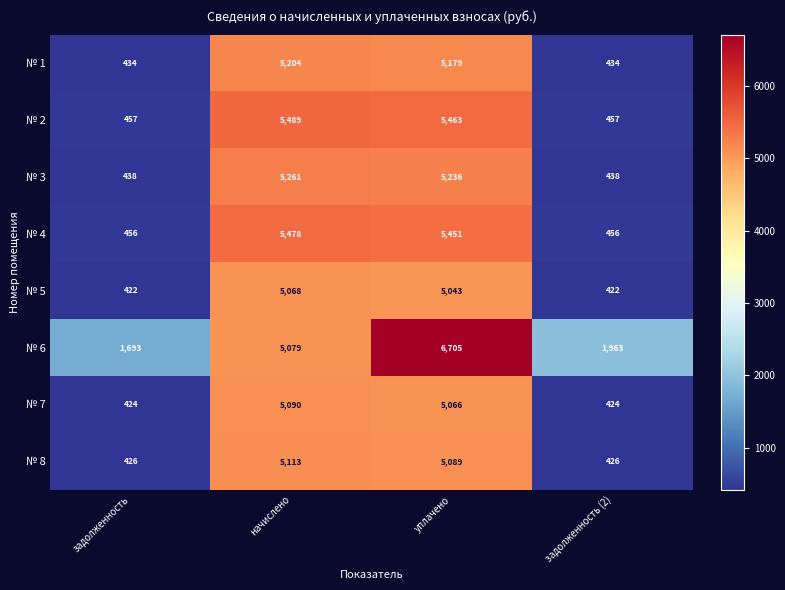

Which series has the largest total across all categories?

№ 6